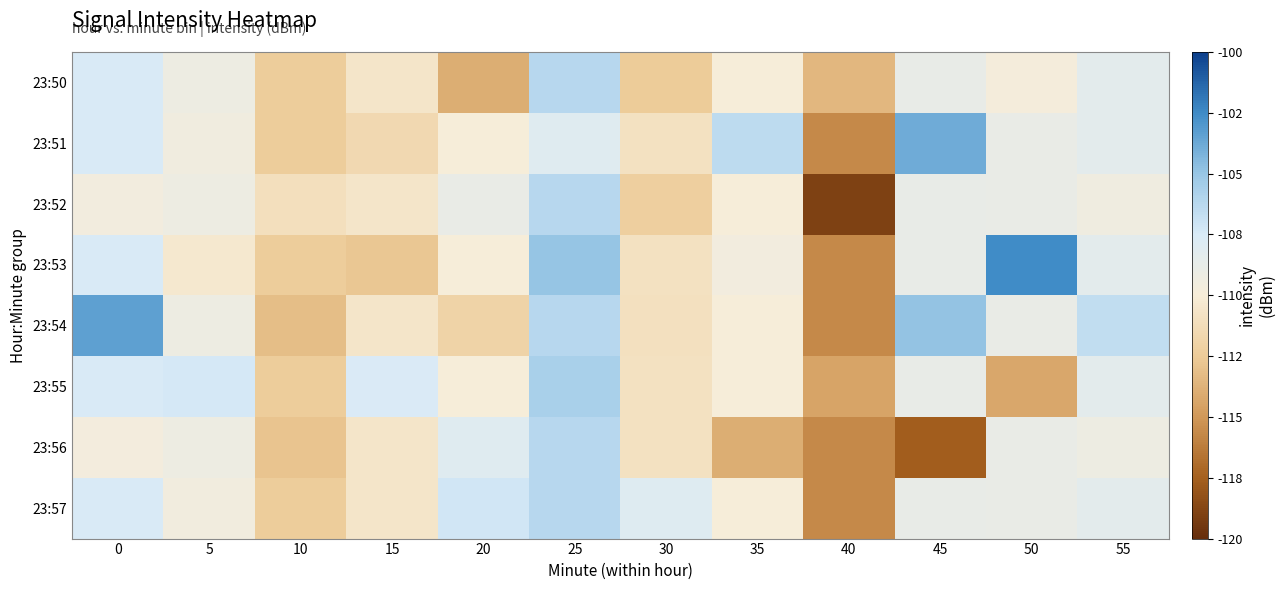

Between 50 and 5, which is larger?

5